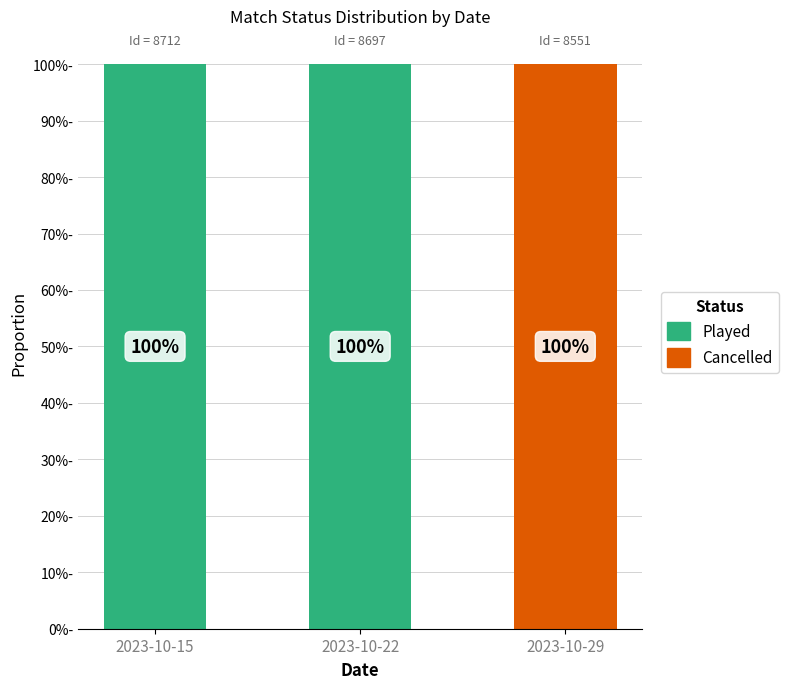

Are the bars horizontal?

No